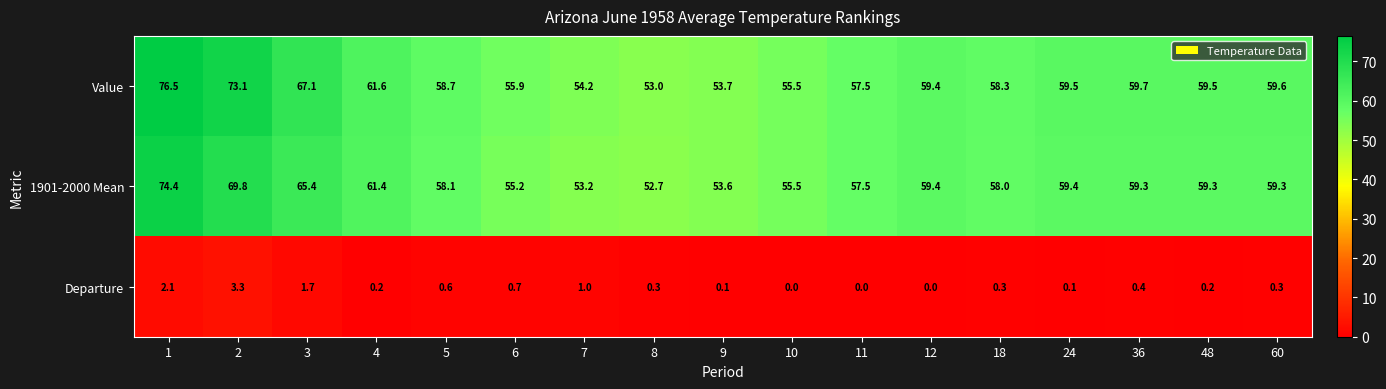

What is the difference between the highest and lowest values at 24?

59.4